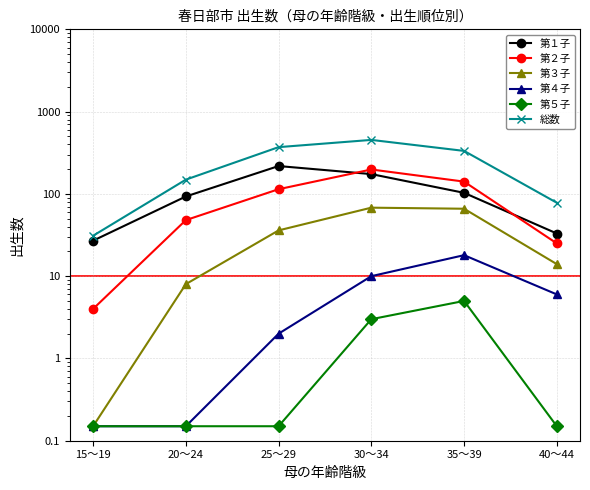

True or false: 第１子 and 第３子 cross at least once.

False